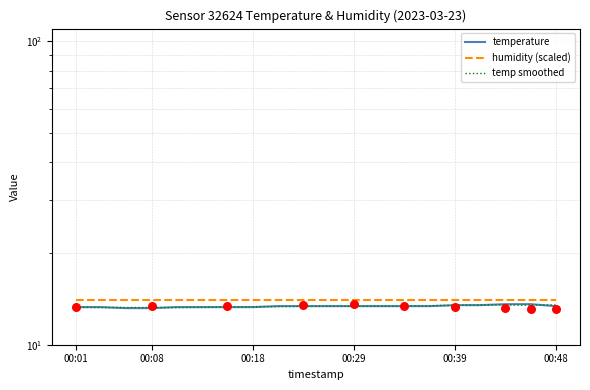

Which series has the largest Y range (max minus min)?

temperature